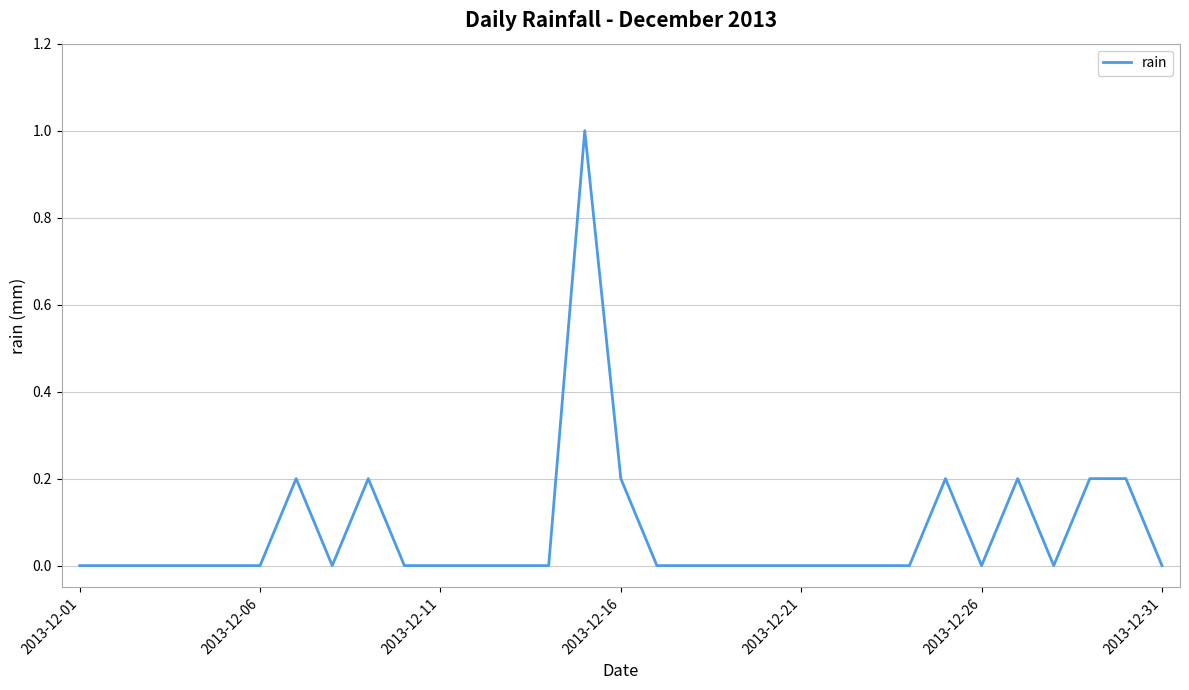

How many lines are shown in the chart?

1